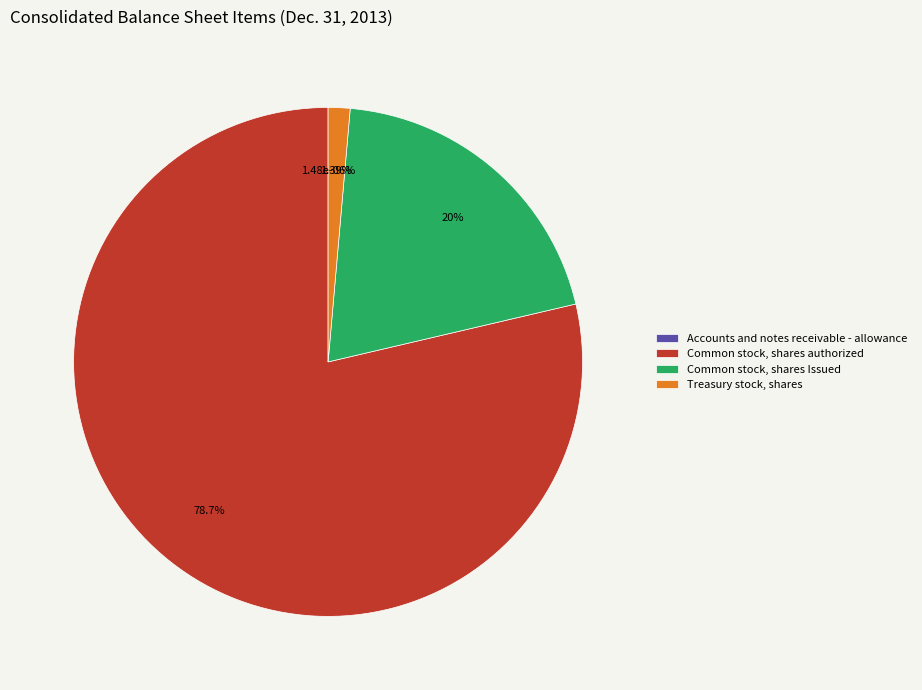

How much of the chart is everything except Treasury stock, shares?

98.6%